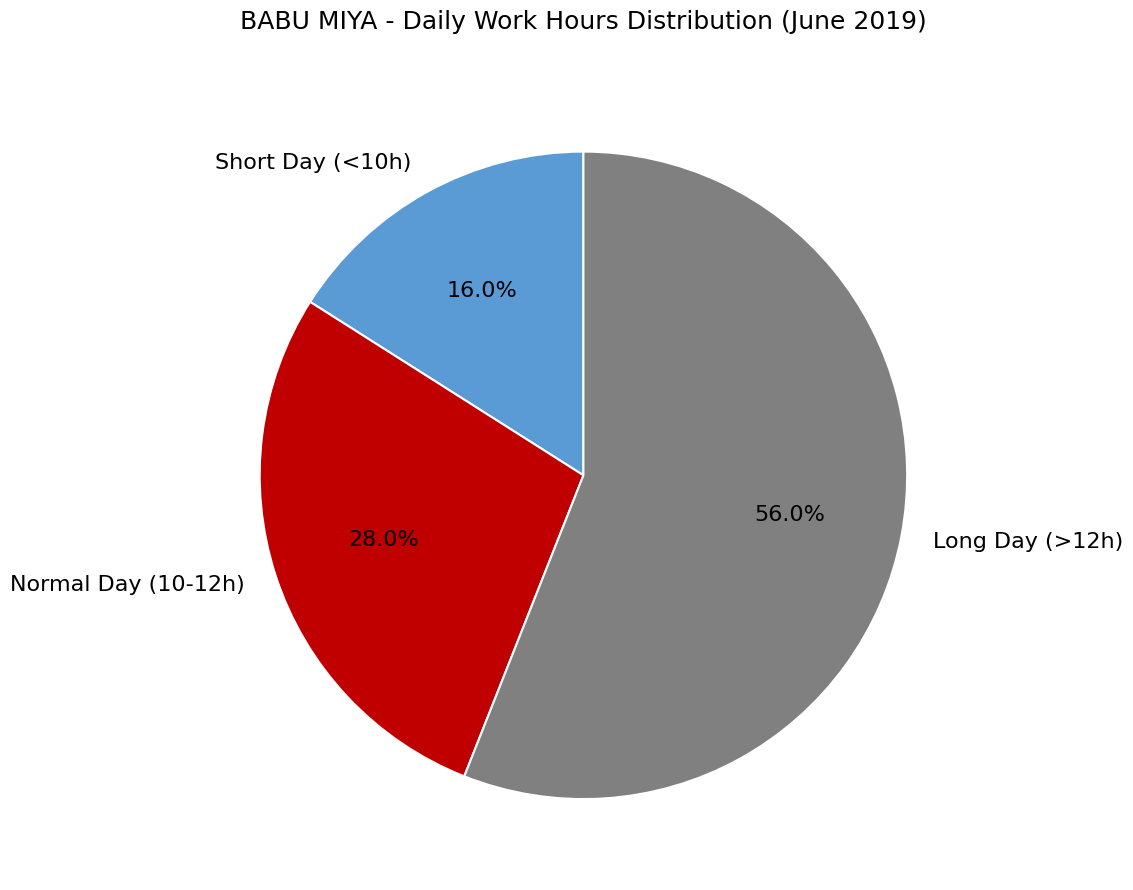

What is the largest slice in the pie chart?

Long Day (>12h)